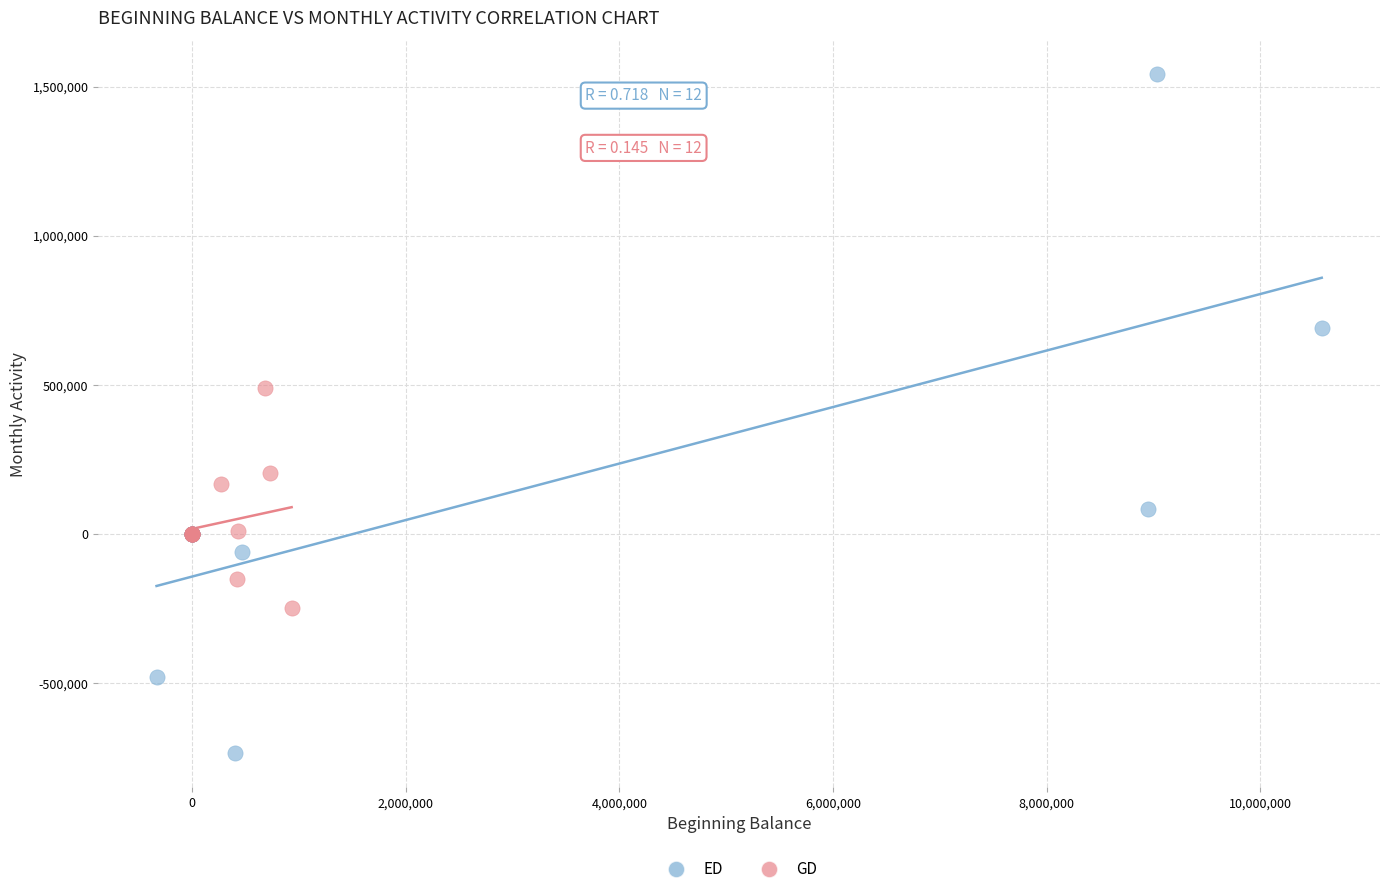

Which series reaches the maximum Y coordinate?

ED